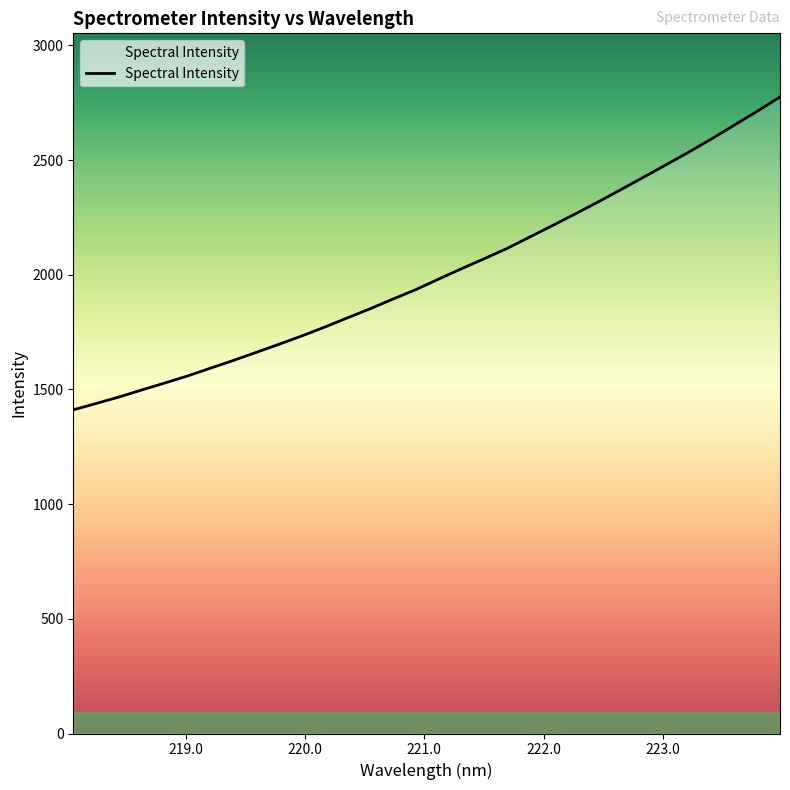

What is the difference between the maximum and minimum values?

1363.8